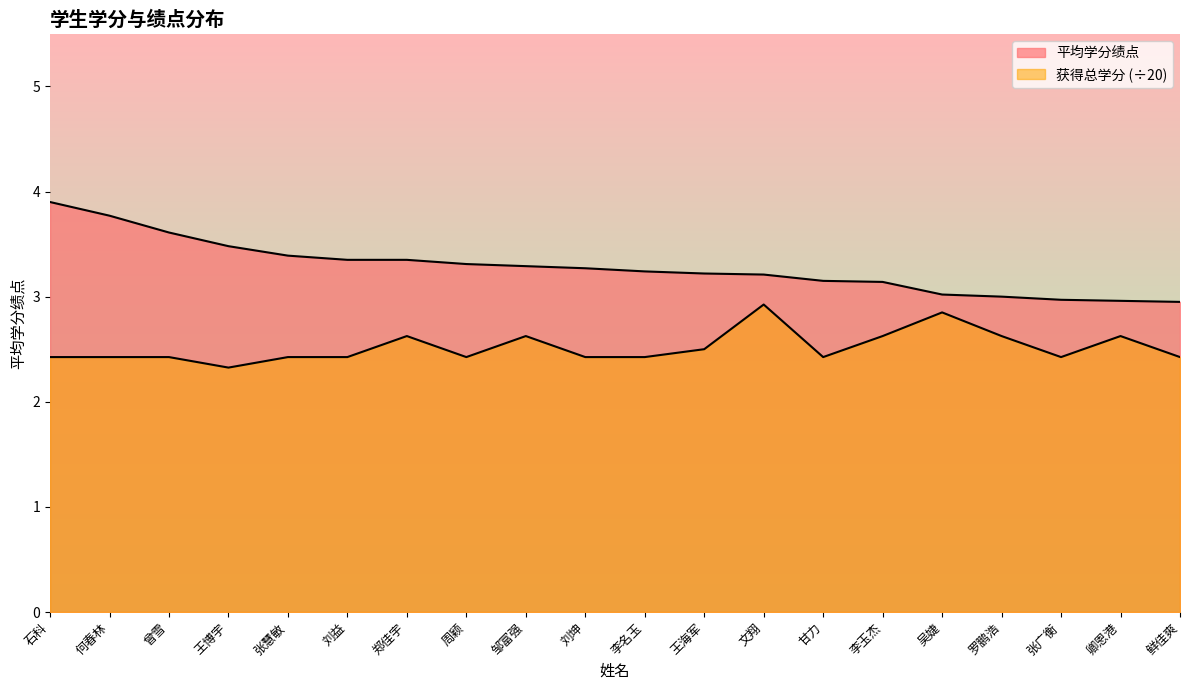

The 获得总学分 series shows 2.9 at 文翔. True or false?

True